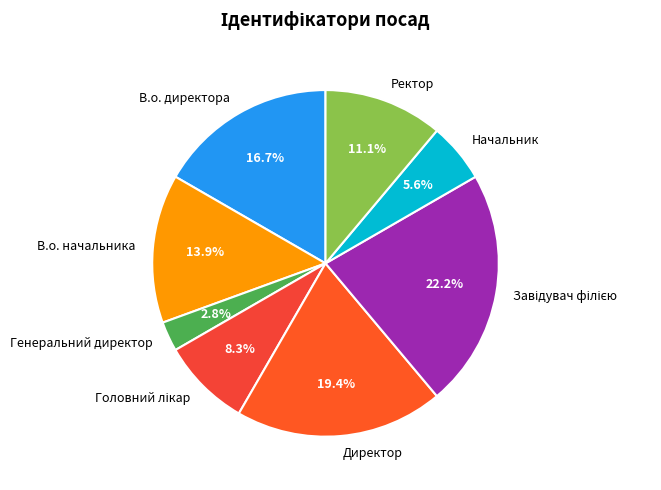

Combined, do Директор and В.о. начальника account for over 50%?

No